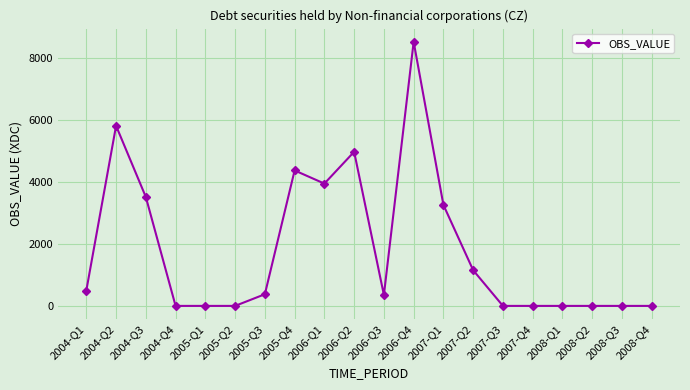

How many categories are shown in the chart?

20